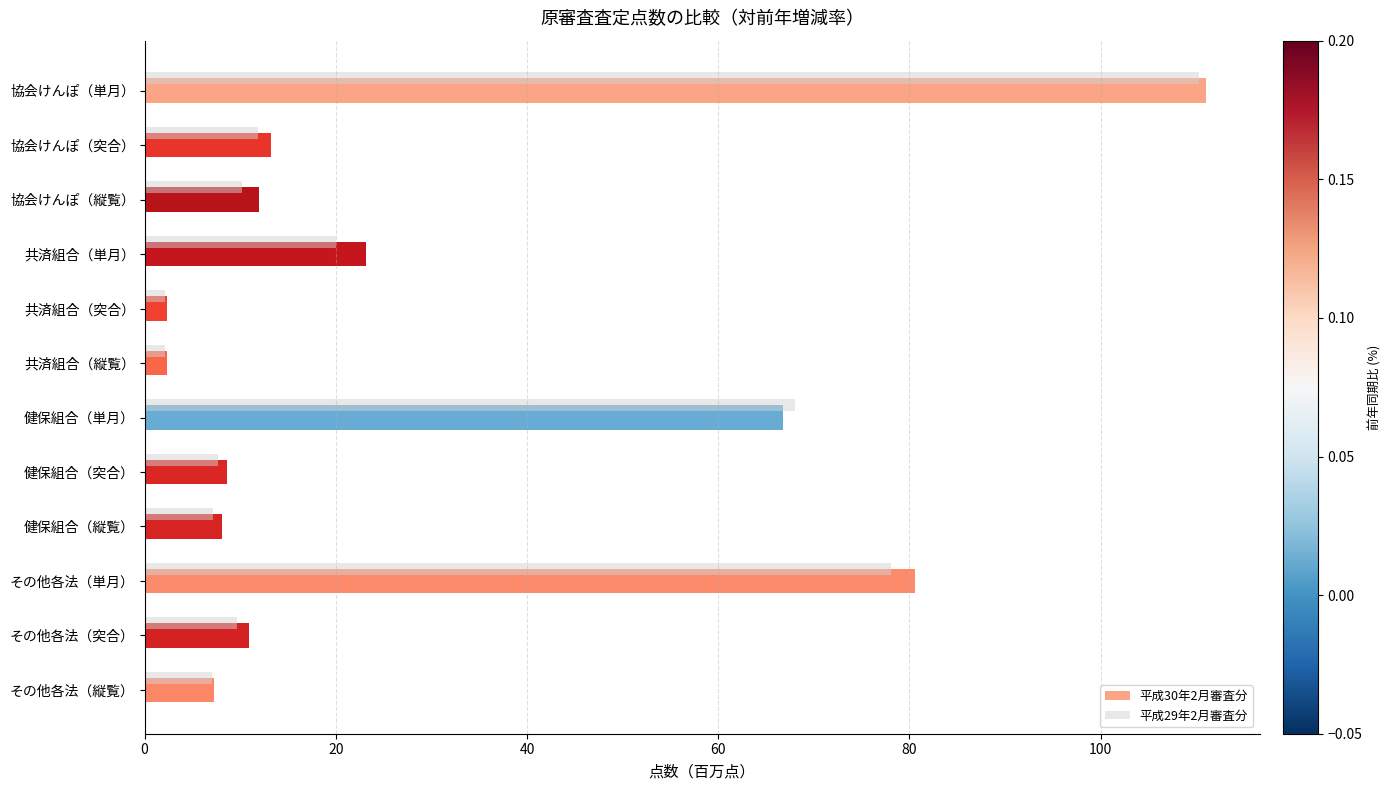

The value of 平成30年2月審査分 at 共済組合（突合） is 2.4. True or false?

True